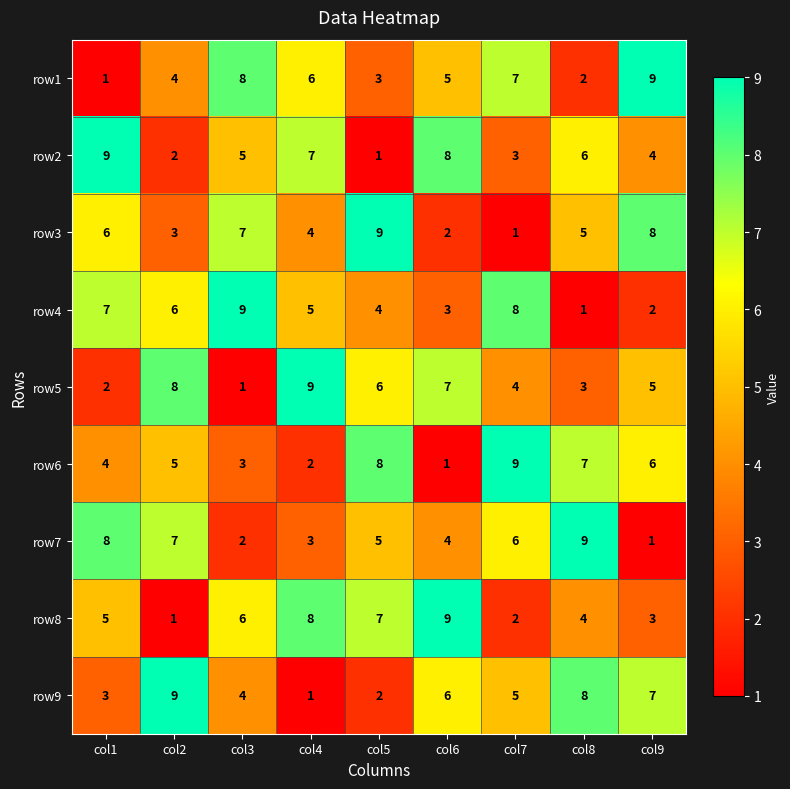

Rank the series at col2 from lowest to highest value.

row8, row2, row3, row1, row6, row4, row7, row5, row9